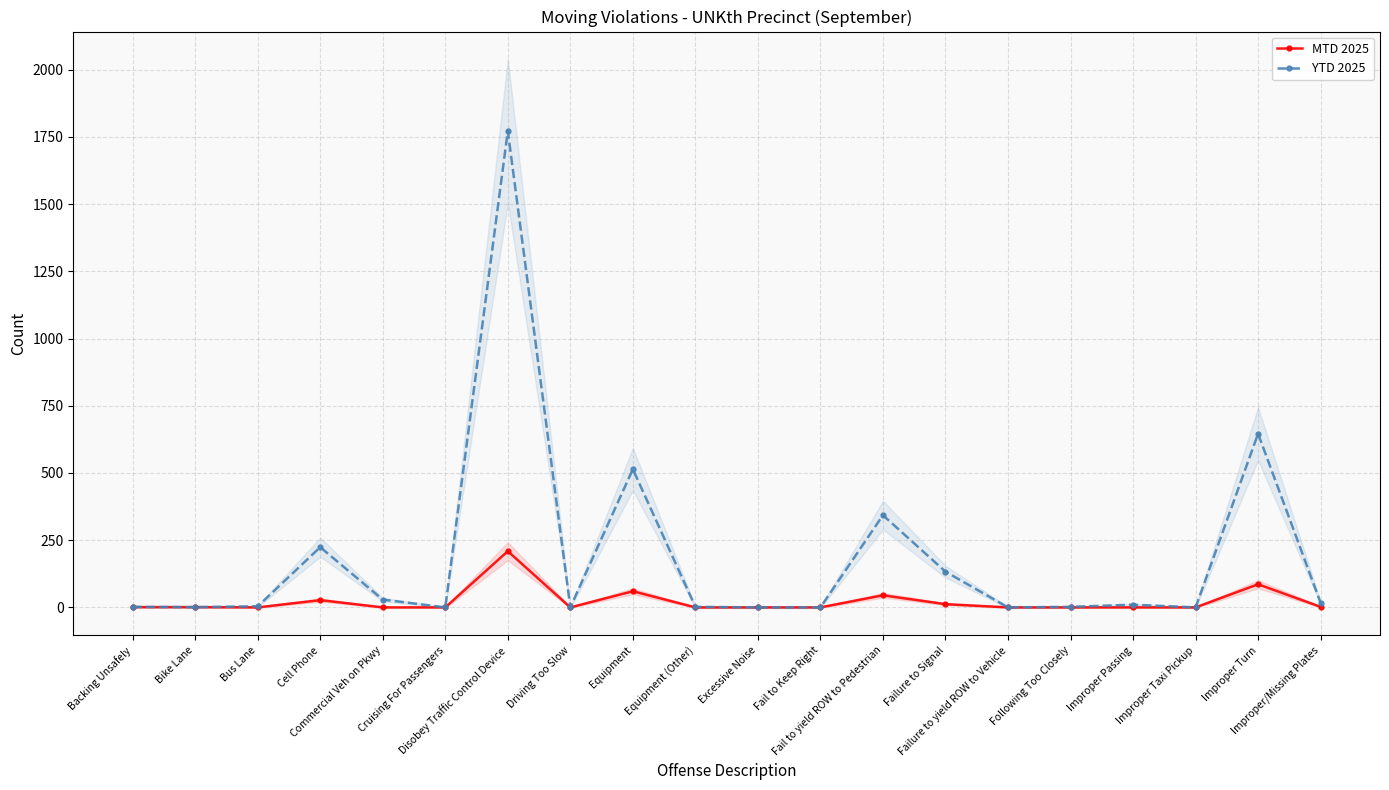

True or false: MTD 2025 has a value of 45 at Fail to yield ROW to Pedestrian.

True